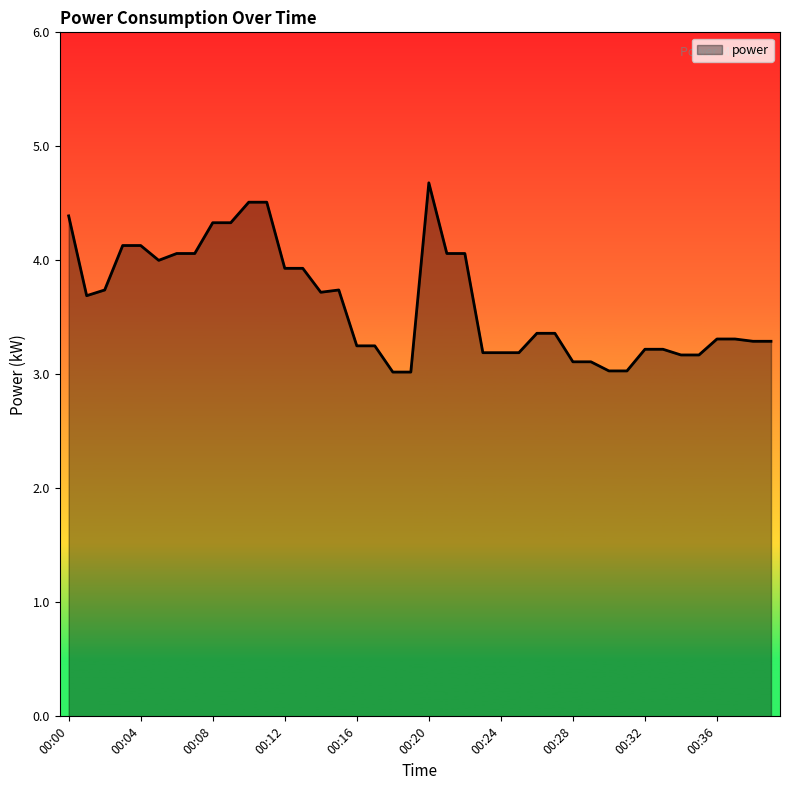

What is the smallest value displayed?

3.0